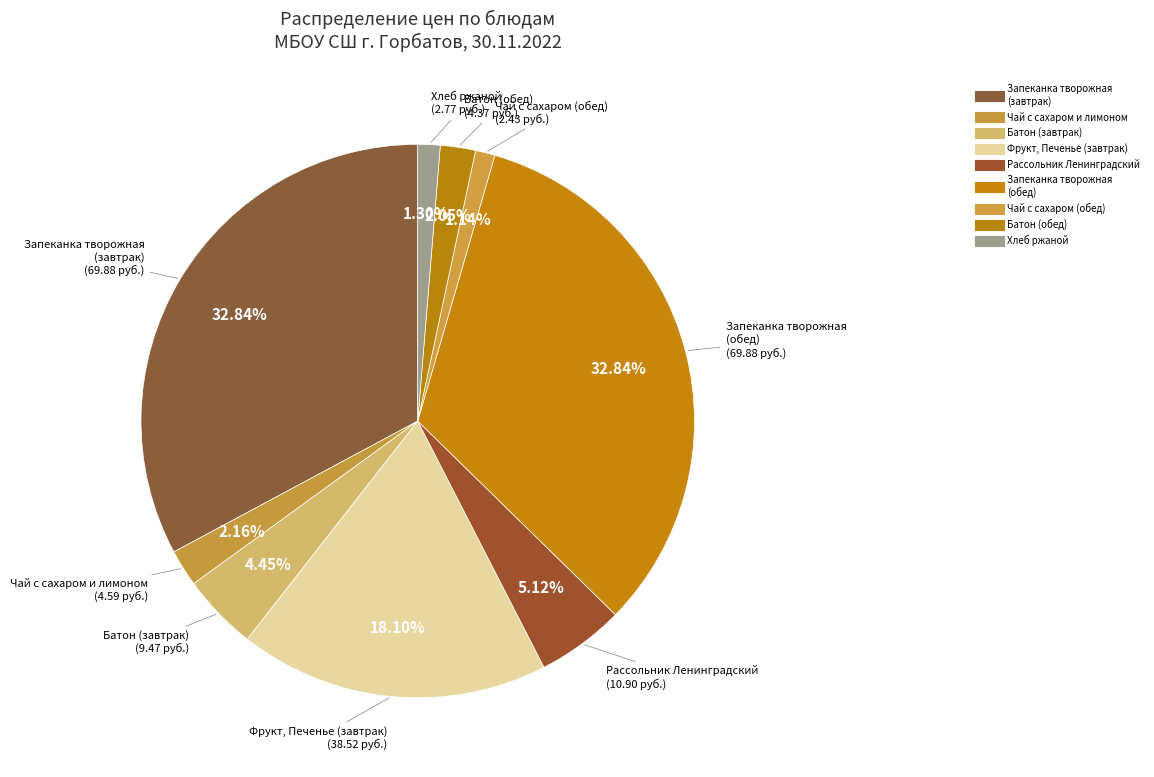

Count the number of slices in the pie.

9